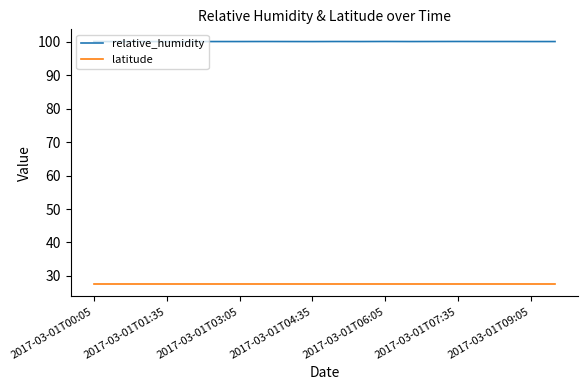

True or false: latitude and relative_humidity cross at least once.

False